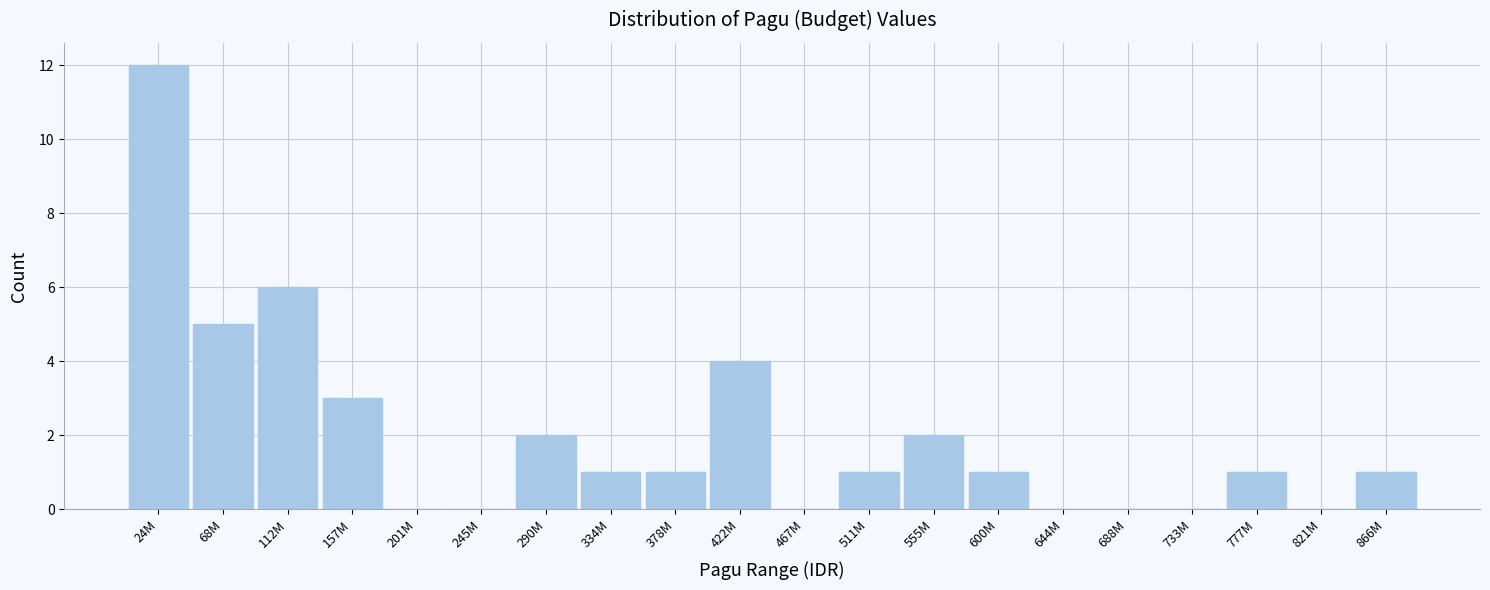

Reading left to right, what are all the values shown in this chart?

24M=12	68M=5	112M=6	157M=3	201M=0	245M=0	290M=2	334M=1	378M=1	422M=4	467M=0	511M=1	555M=2	600M=1	644M=0	688M=0	733M=0	777M=1	821M=0	866M=1